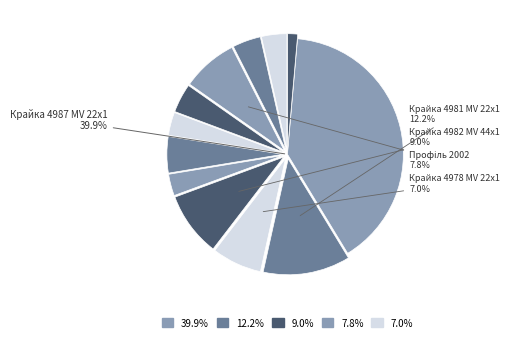

Does Крайка 2479 AR account for over 50% of the chart?

No